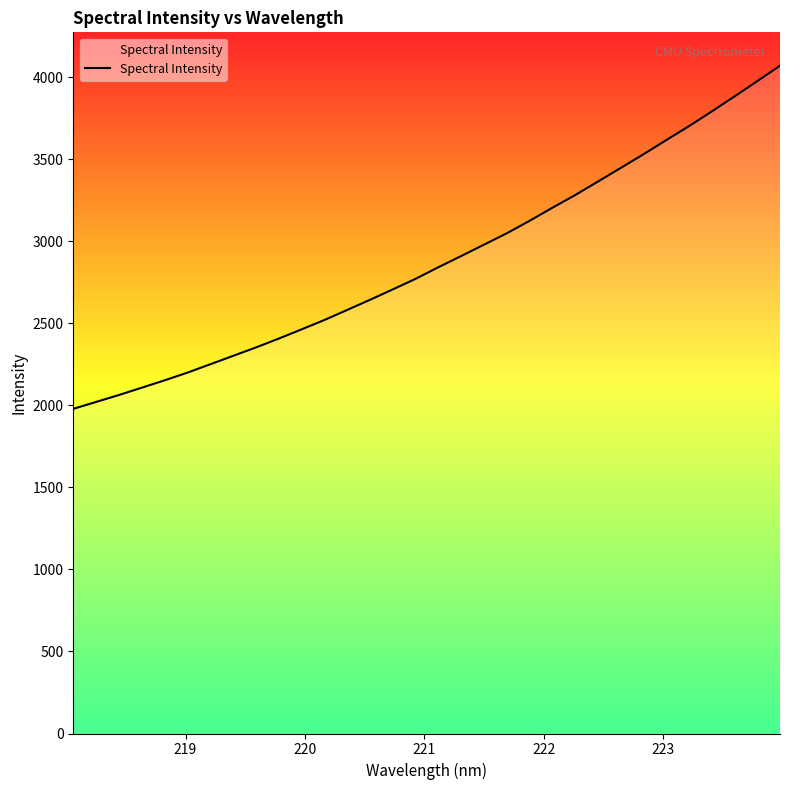

What is the greatest value displayed?

4068.8